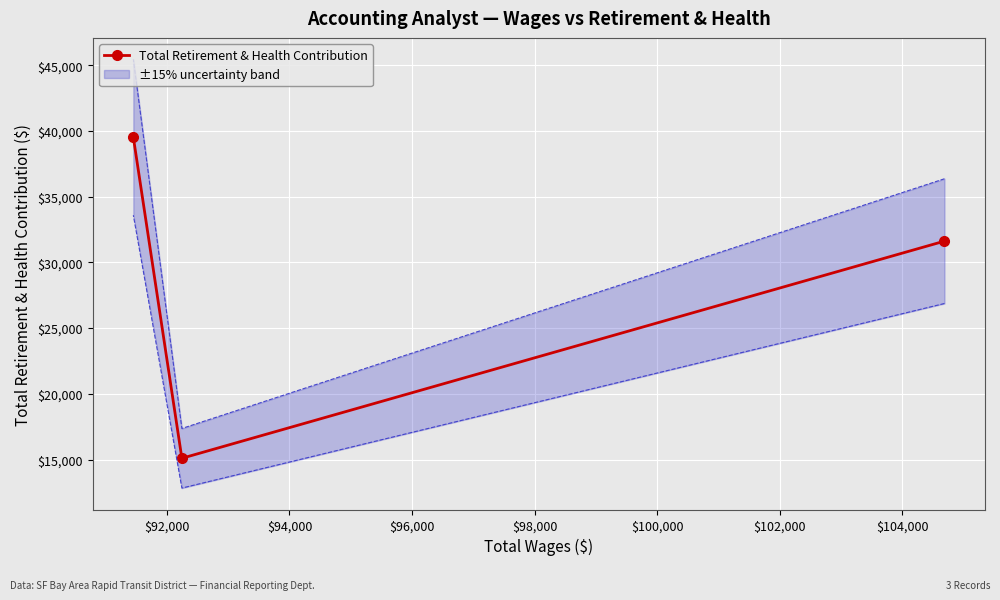

What is the greatest value displayed?

39516